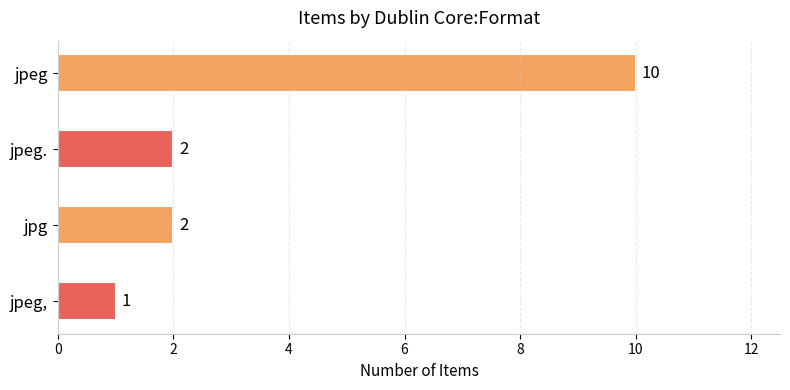

How many values are between 2 and 10?

3